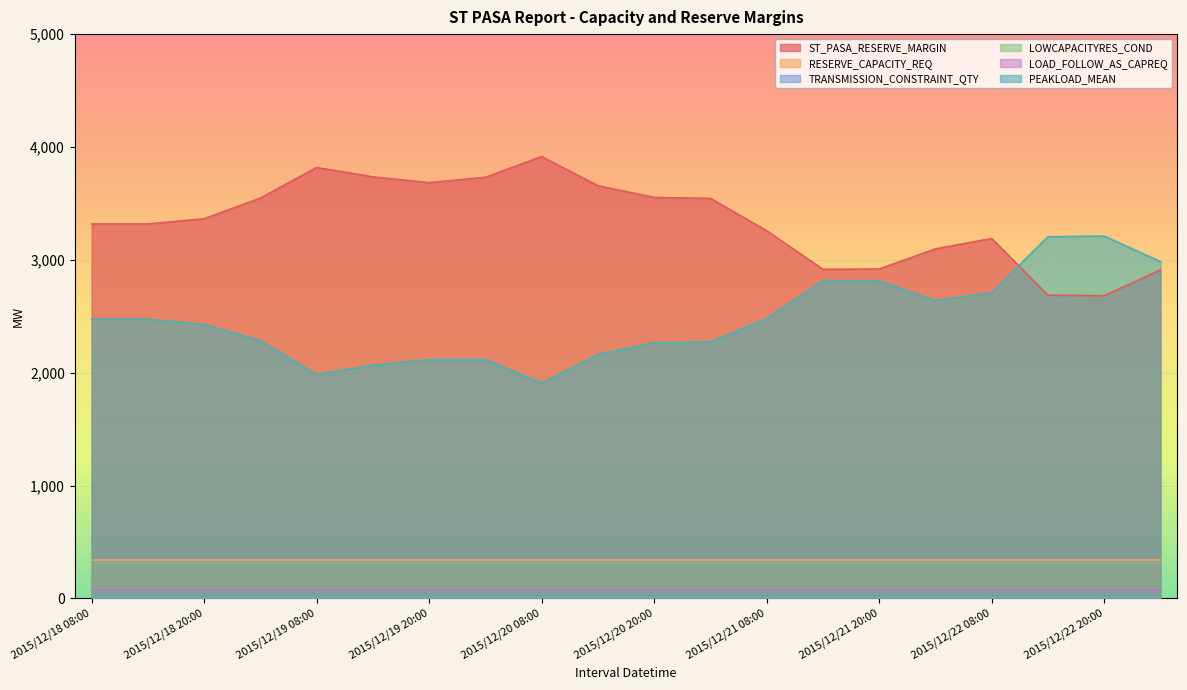

Which series has the largest total across all categories?

ST_PASA_RESERVE_MARGIN